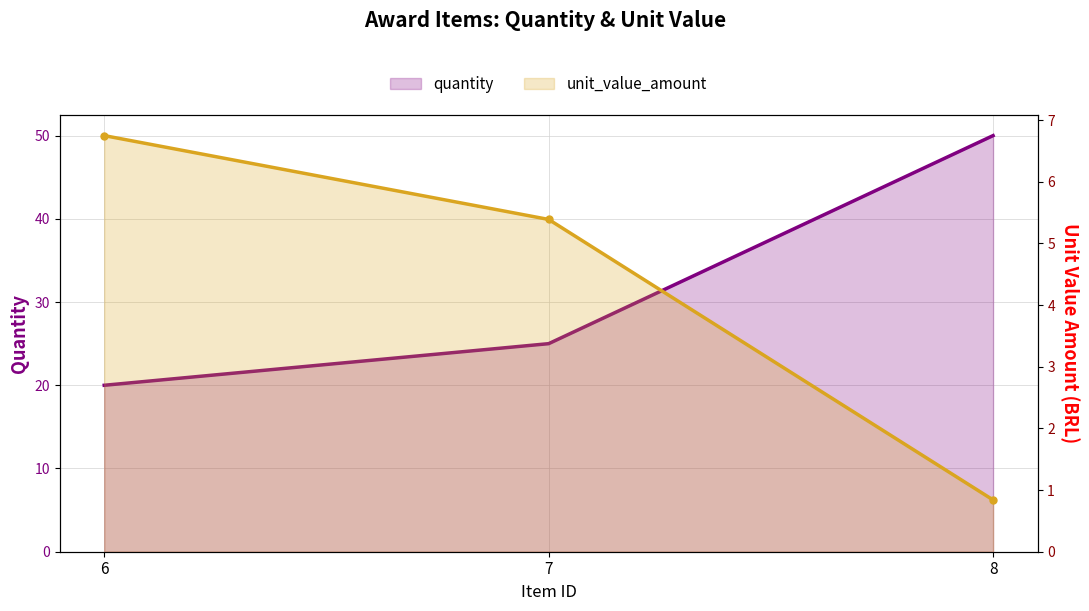

Count the number of categories in the chart.

3